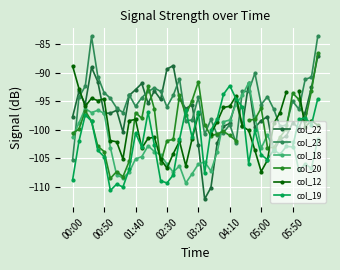

What is the highest value of the col_23 series?

-83.7